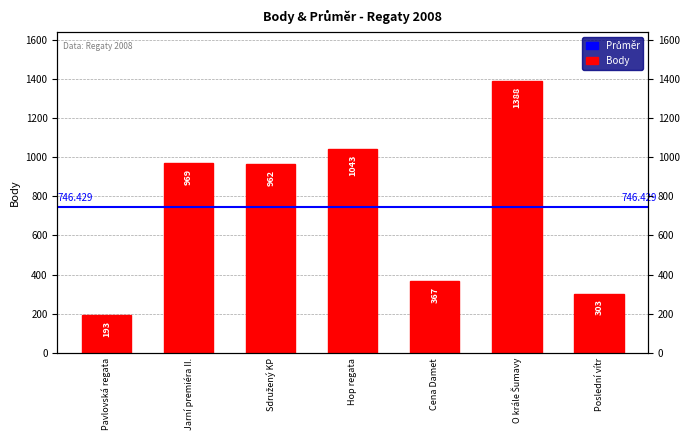

List the labels in order of value, smallest first.

Pavlovská regata, Poslední vítr, Cena Damet, Sdružený KP, Jarní premiéra II., Hop regata, O krále Šumavy